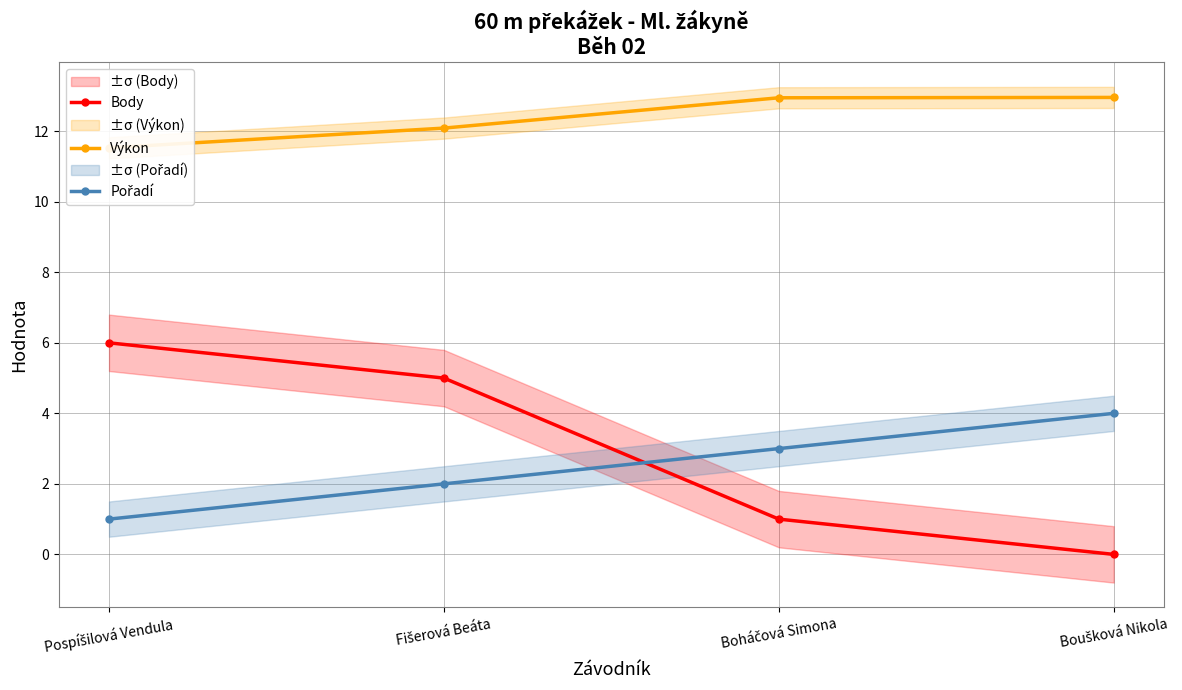

What is the label of the 2nd point from the left?

Fišerová Beáta